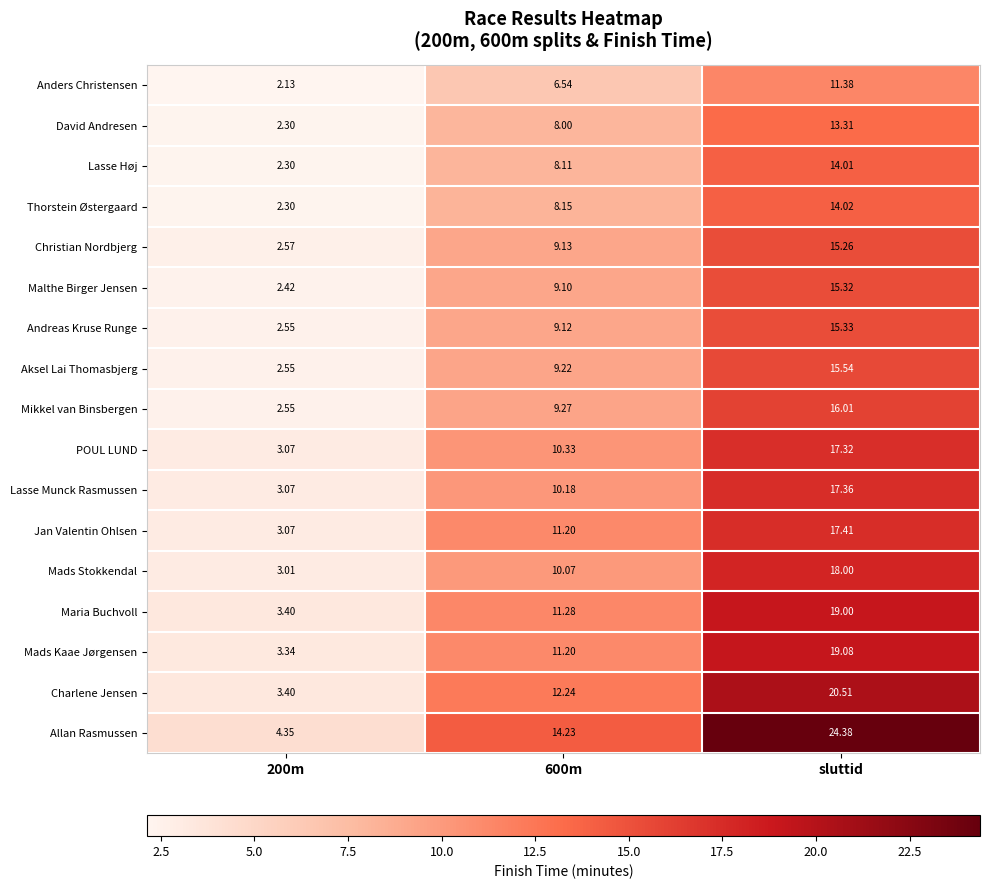

Is the value of POUL LUND at 200m greater than the value of Andreas Kruse Runge at 600m?

No